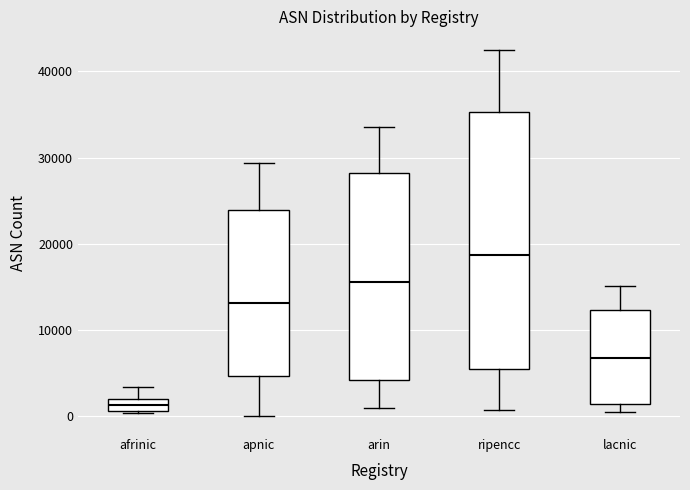

Which box has the lowest median line?

afrinic